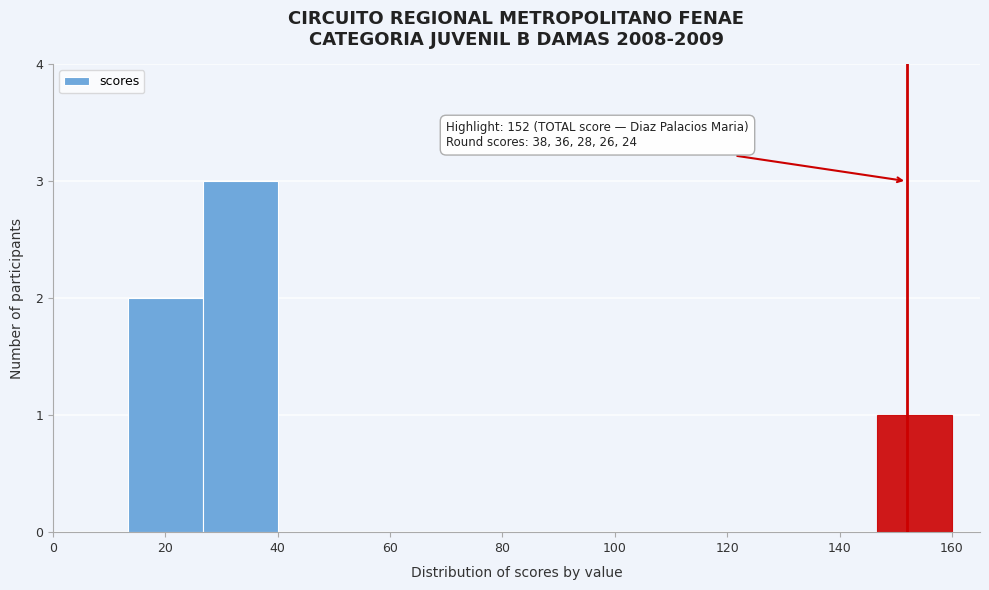

Over which range of the x-axis is the bar tallest?

26 to 40